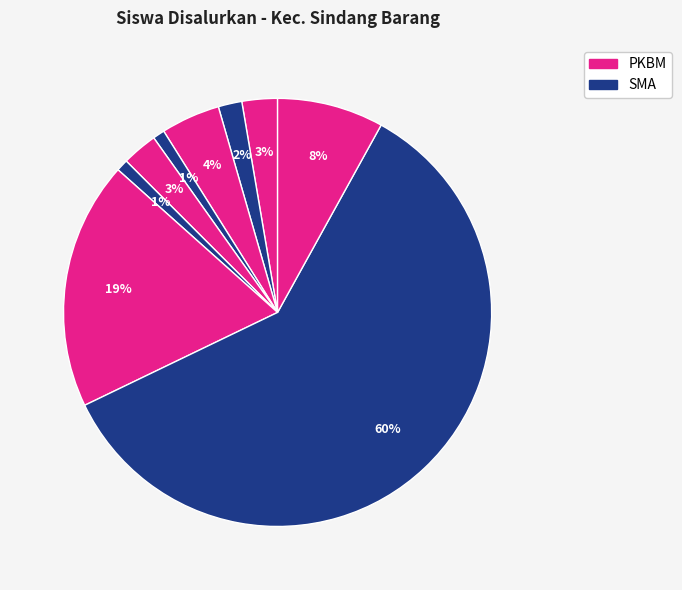

Rank the categories by value from highest to lowest.

SMA NEGERI 1 SINDANG BARANG, SMA DAARUL MUAWANAH, SMA PGRI SINDANGBARANG, PKBM FAJAR HARAPAN, PKBM AL-KALAM, PKBM RIYADHUL HUDA SINDANG BARANG, PKBM AL-MUNAWAROH, PKBM JAYA MANDIRI, SMA CITRA NUSANTARA SINDANGBARANG